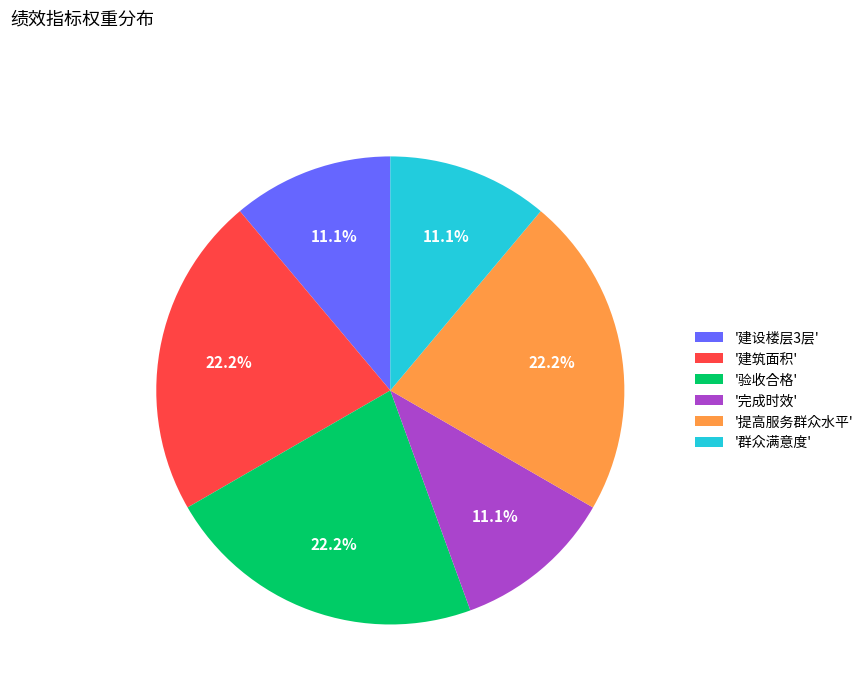

What percentage do '建设楼层3层' and '建筑面积' together represent?

33.3%